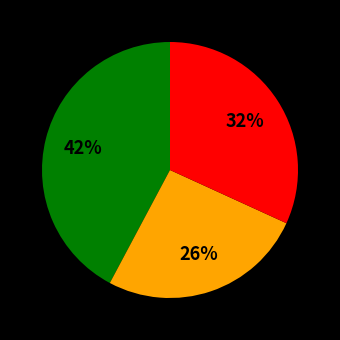

To the nearest percent, what is the average slice percentage?

33%